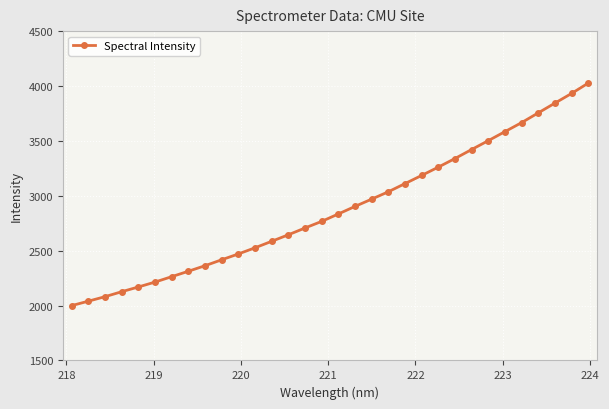

What is the value of the 5th point from the left?

2169.3